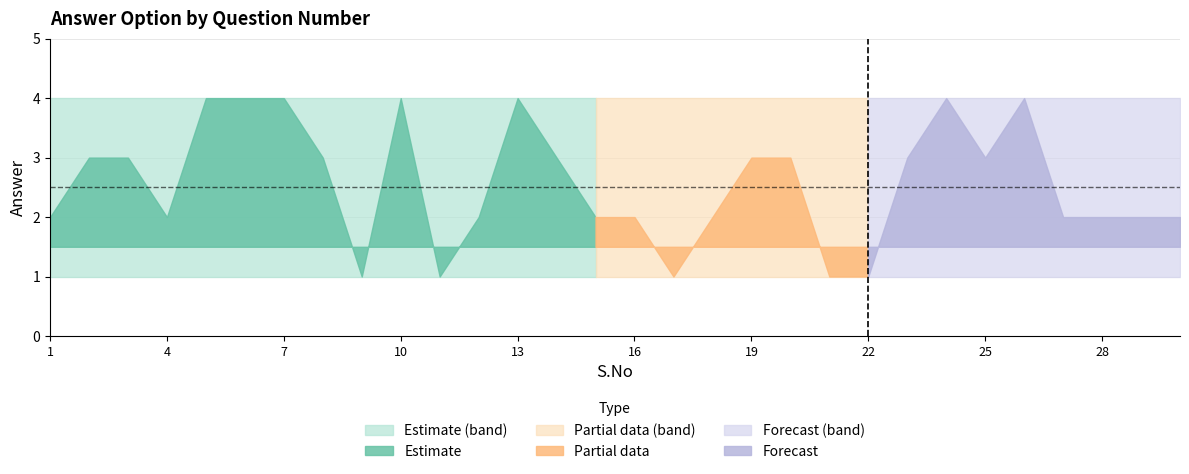

True or false: Upper Band and Lower Band intersect in this chart.

False